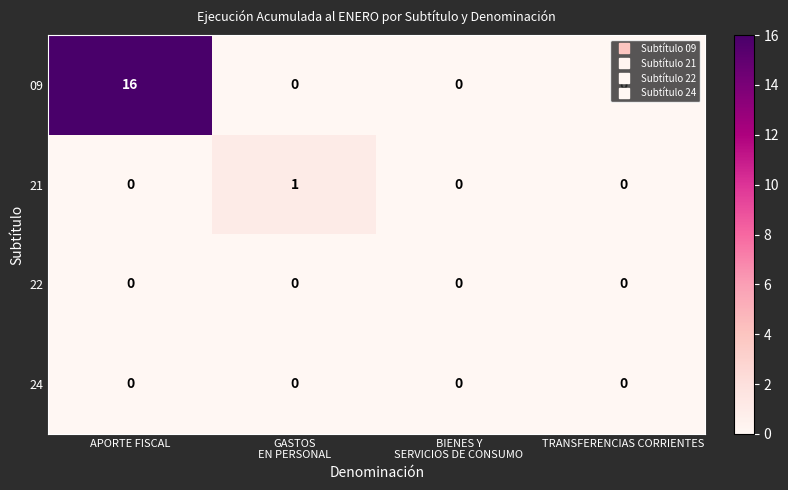

The value of 09 at APORTE FISCAL is 16. True or false?

True